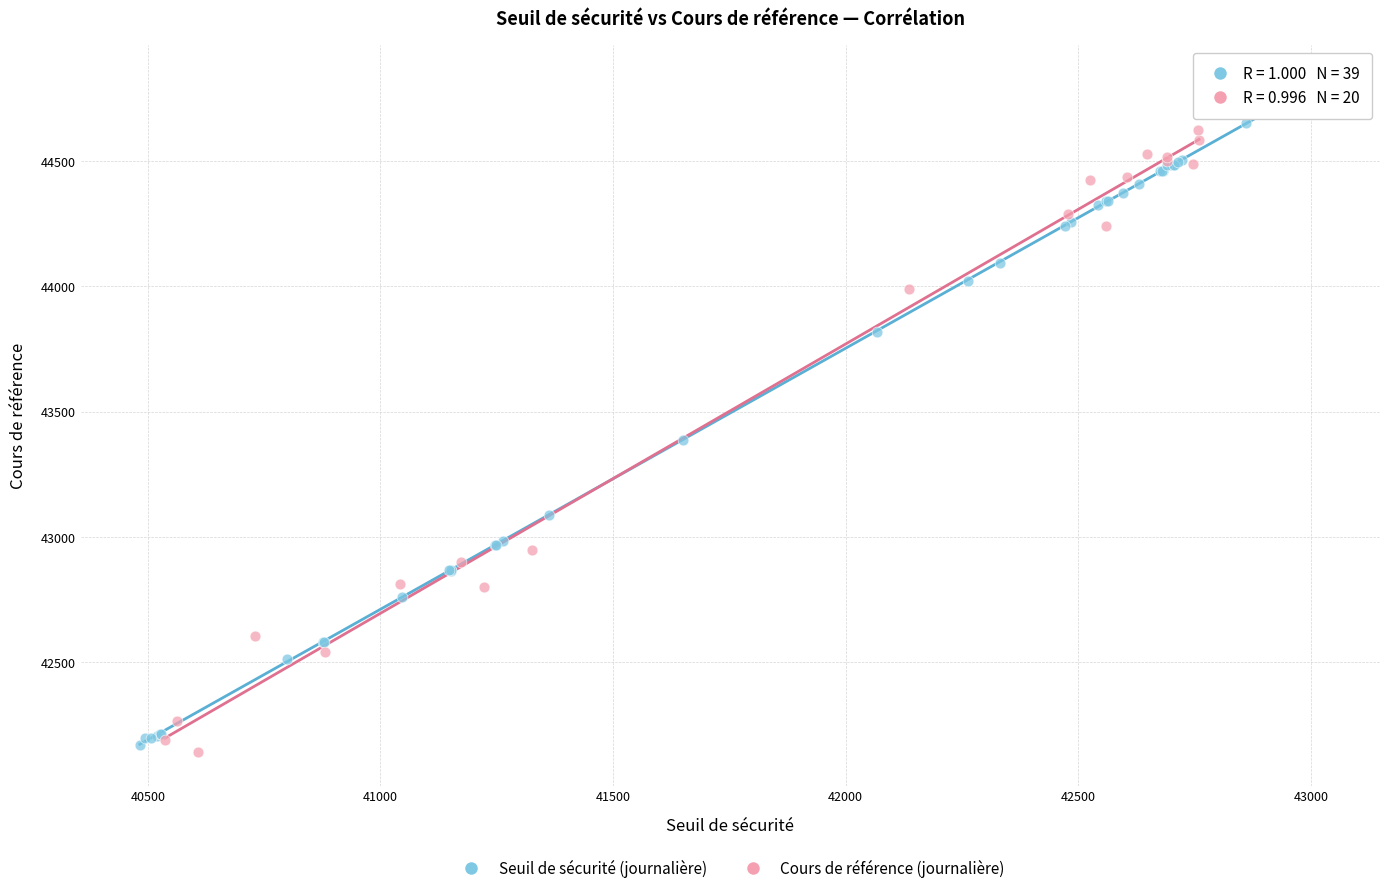

Which series has the widest spread of Y values?

Seuil de sécurité (journalière)